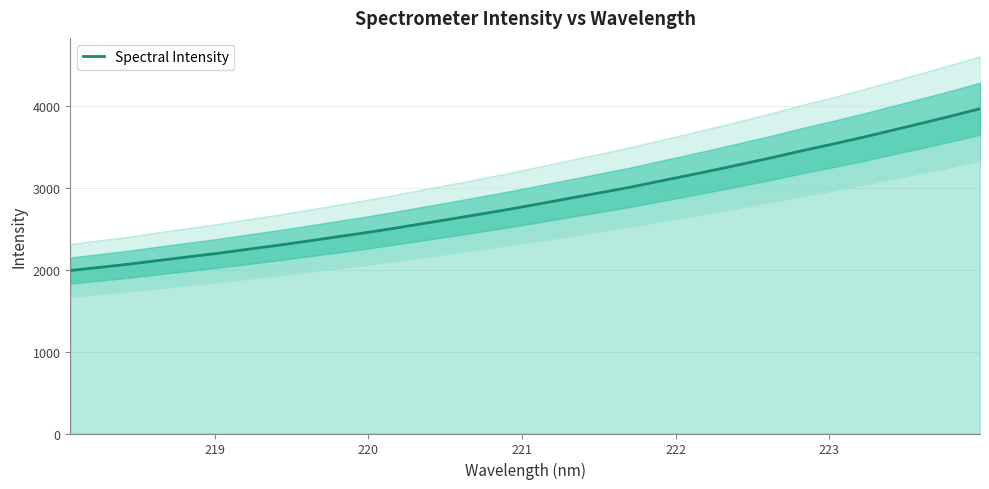

What is the minimum value shown in the chart?

1993.7